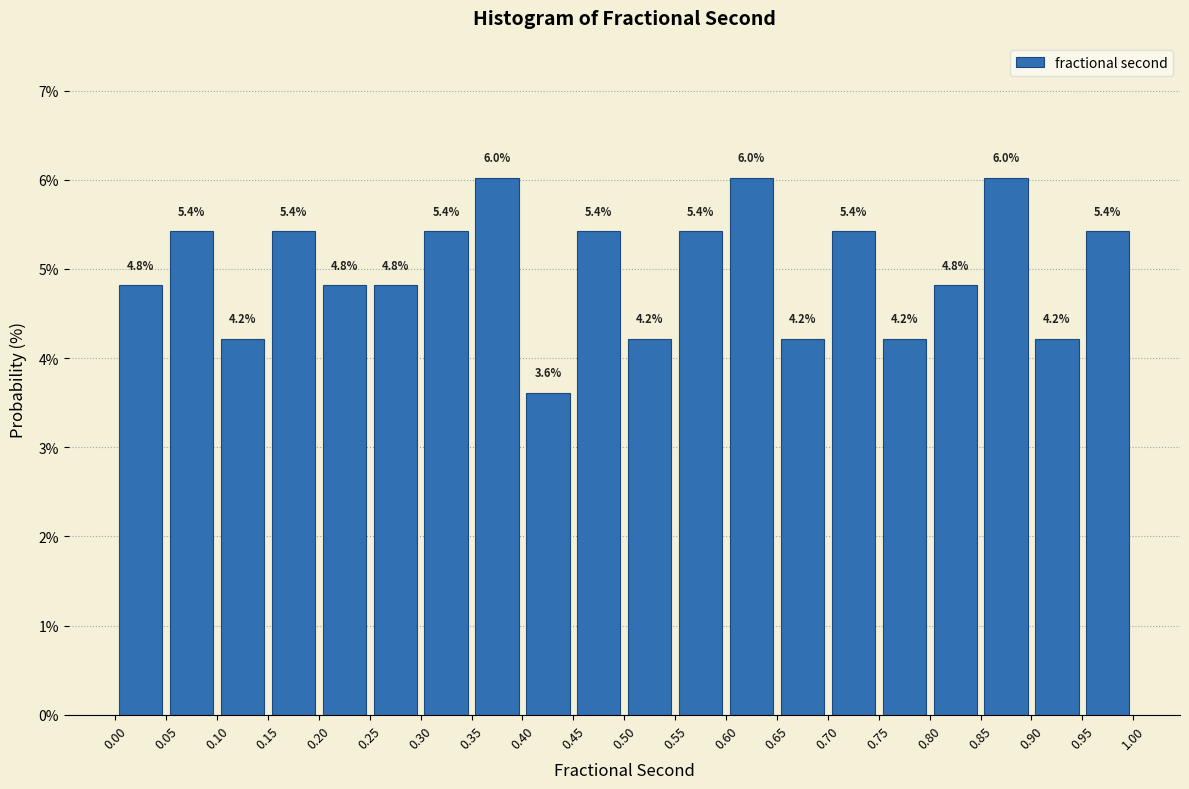

Reading left to right, transcribe this chart: for each bar, give the range it covers on the x-axis and its height.

0.00 to 0.05: 4.8
0.05 to 0.10: 5.4
0.10 to 0.15: 4.2
0.15 to 0.20: 5.4
0.20 to 0.25: 4.8
0.25 to 0.30: 4.8
0.30 to 0.35: 5.4
0.35 to 0.40: 6.0
0.40 to 0.45: 3.6
0.45 to 0.50: 5.4
0.50 to 0.55: 4.2
0.55 to 0.60: 5.4
0.60 to 0.65: 6.0
0.65 to 0.70: 4.2
0.70 to 0.75: 5.4
0.75 to 0.80: 4.2
0.80 to 0.85: 4.8
0.85 to 0.90: 6.0
0.90 to 0.95: 4.2
0.95 to 1.00: 5.4